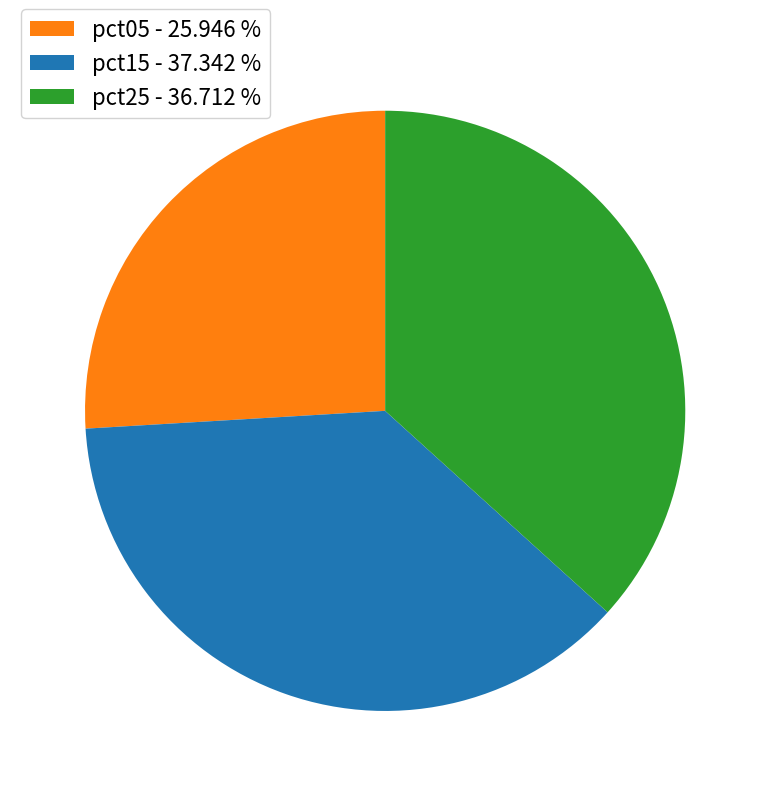

What is the smallest slice in the pie chart?

pct05 - 25.946 %